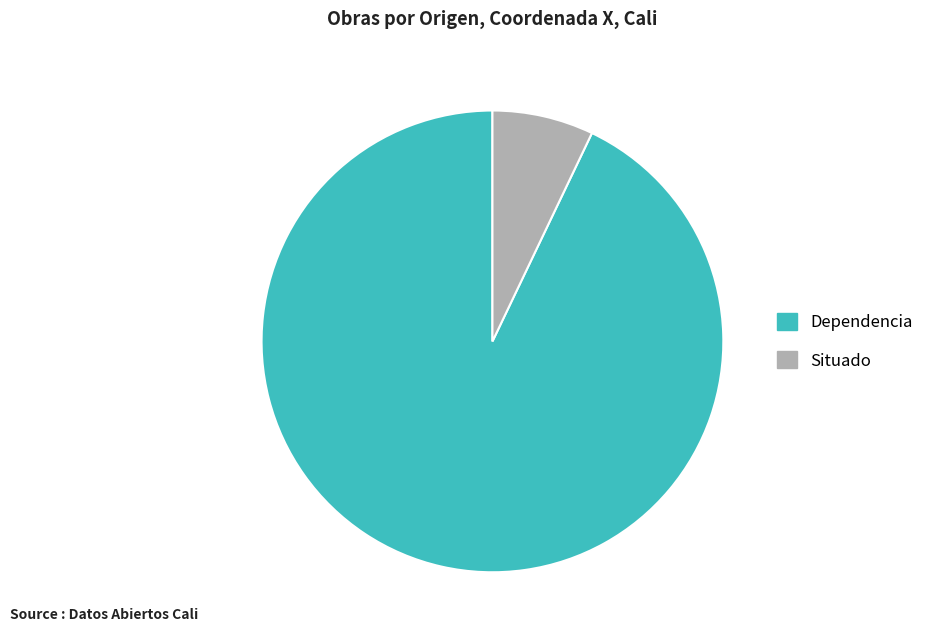

Combined, do Dependencia and Situado account for over 50%?

Yes